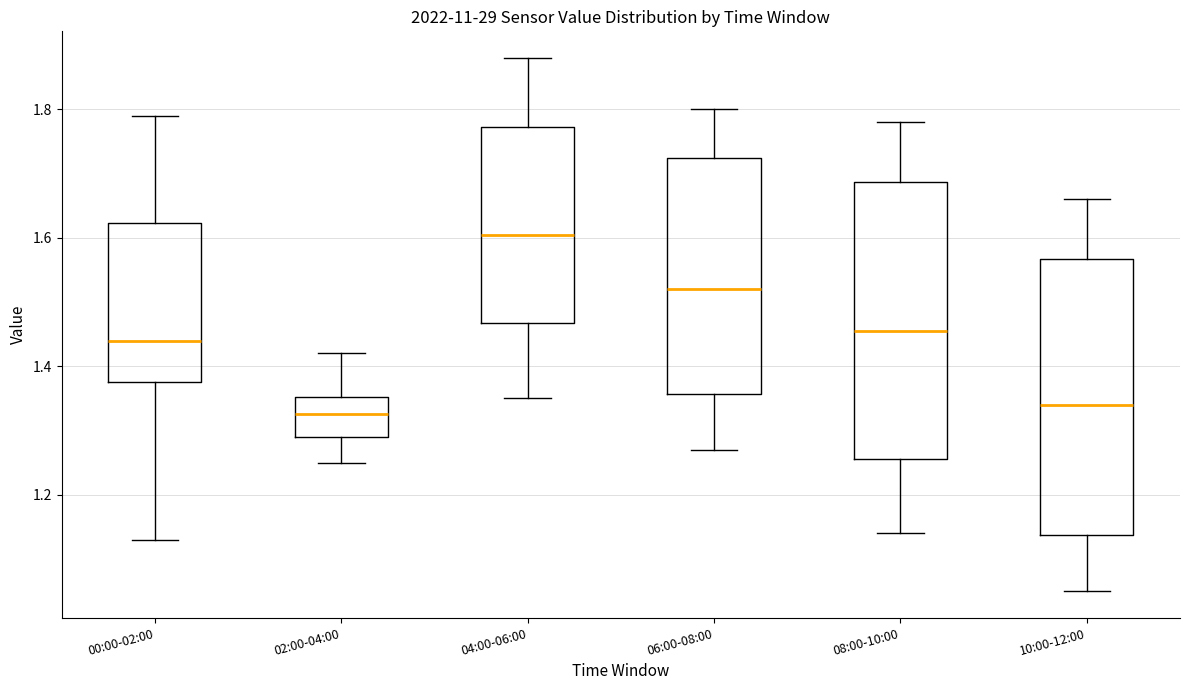

Where does the lower whisker of the box for 10:00-12:00 end on the y-axis? The values are not printed on the chart, so give them approximately, as read against the axis.

1.06